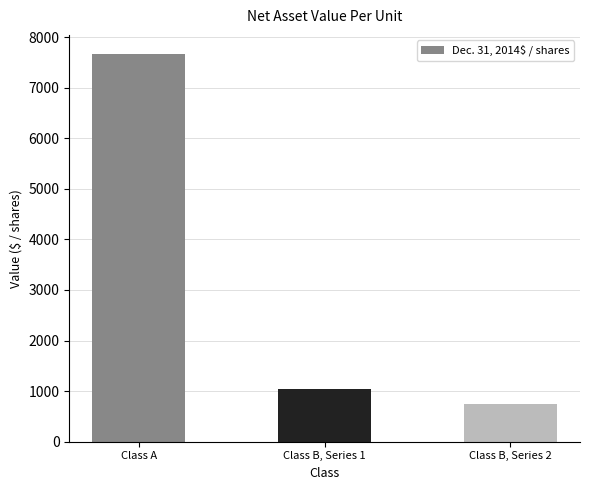

What is the label of the 3rd bar from the left?

Class B, Series 2